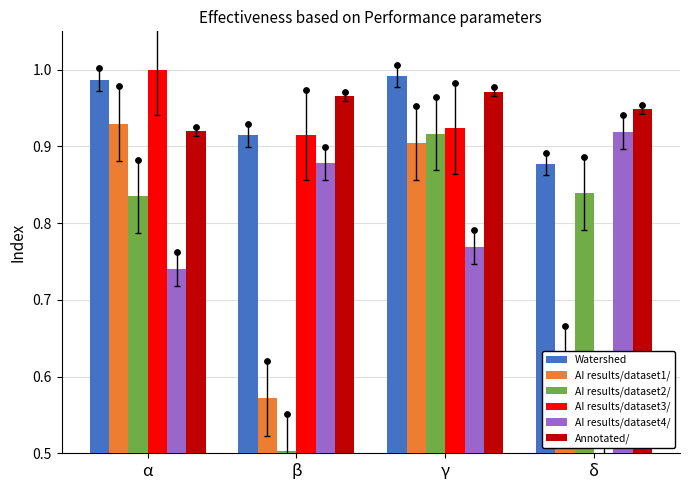

At how many categories does at least one series exceed 0?

4